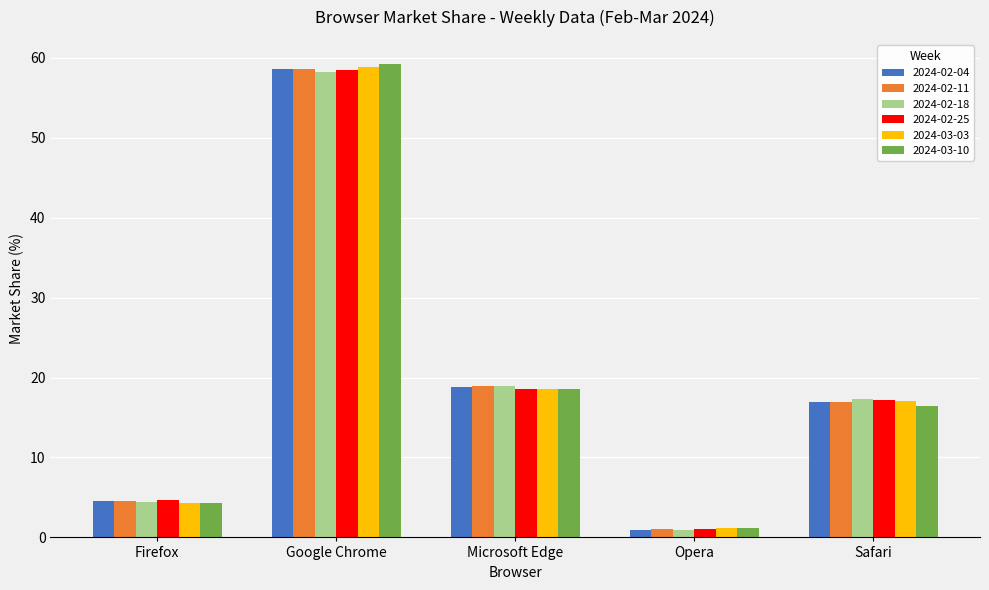

At which category is the sum across all series the highest?

Google Chrome